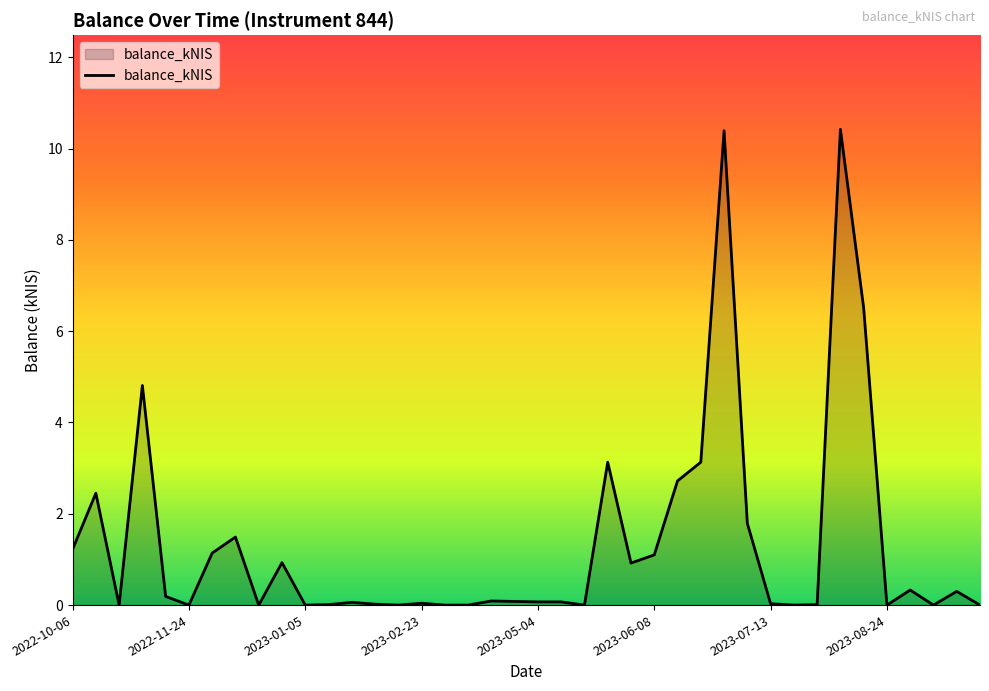

What is the maximum value shown in the chart?

10.4